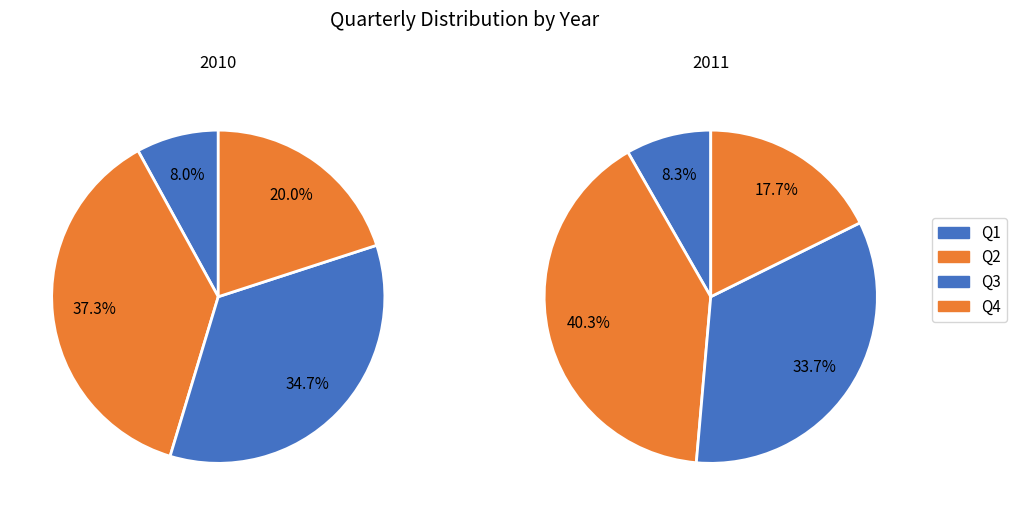

To the nearest percent, what is the difference between the largest and smallest slice percentages?

32%